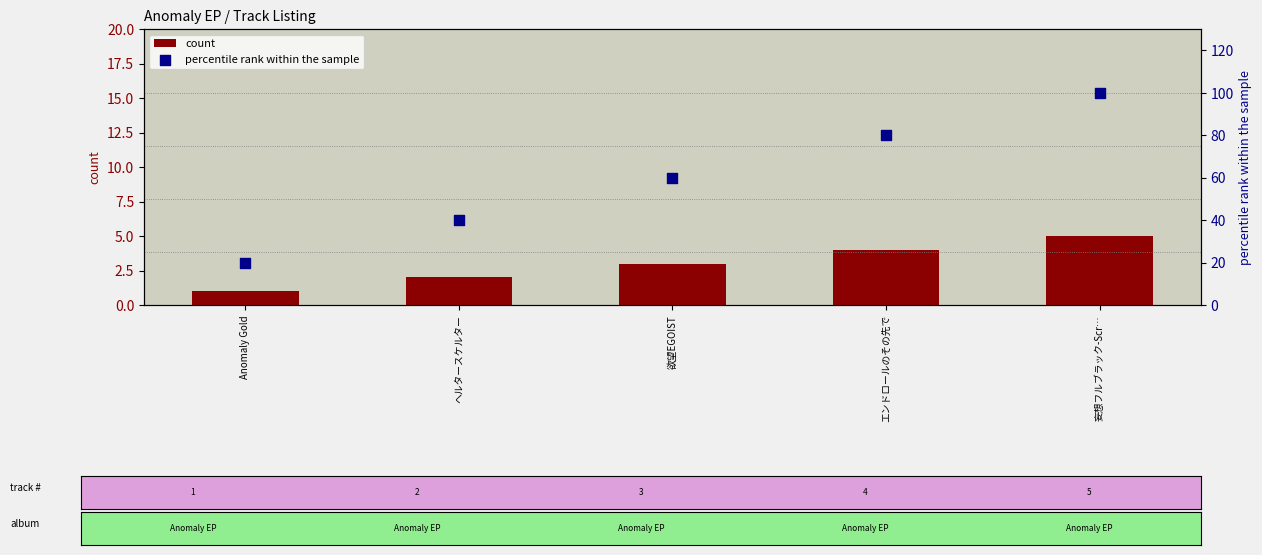

What are all the series names shown in the legend?

count, percentile rank within the sample